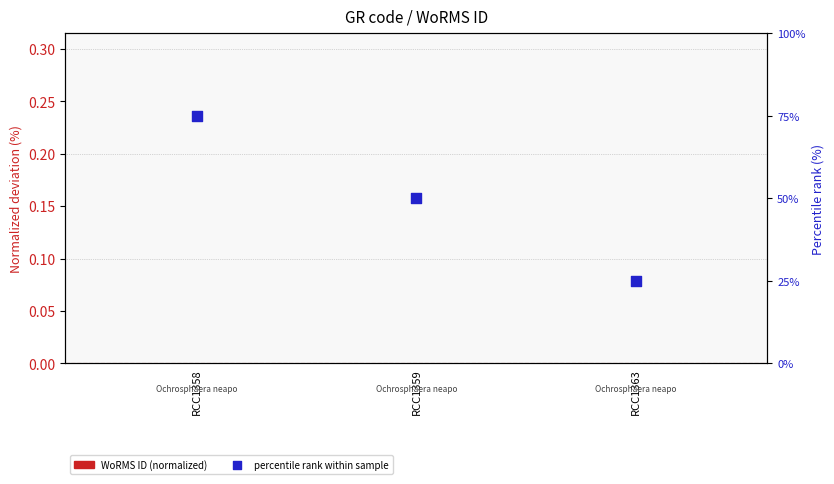

At how many categories does at least one series exceed 0?

3